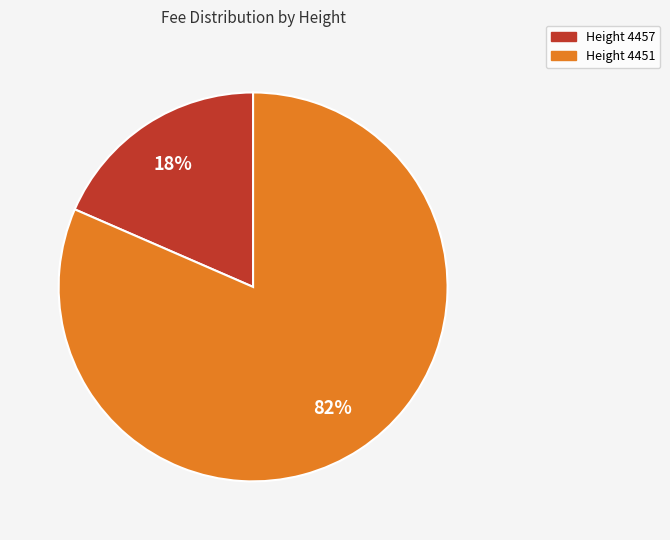

To the nearest percent, what is the average slice percentage?

50%